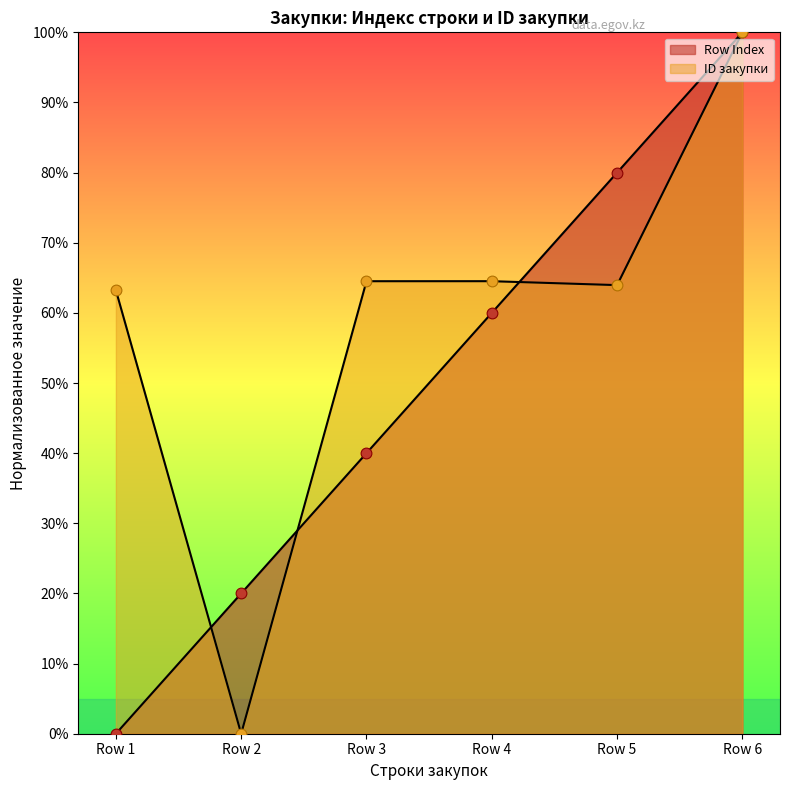

Which series has the largest total across all categories?

ID закупки